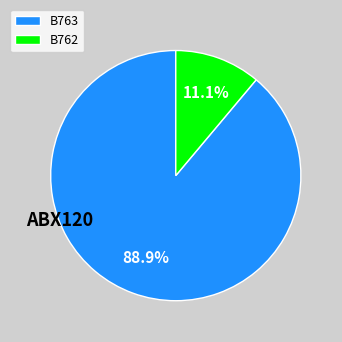

To the nearest percent, what is the combined percentage of B763 and B762?

100%